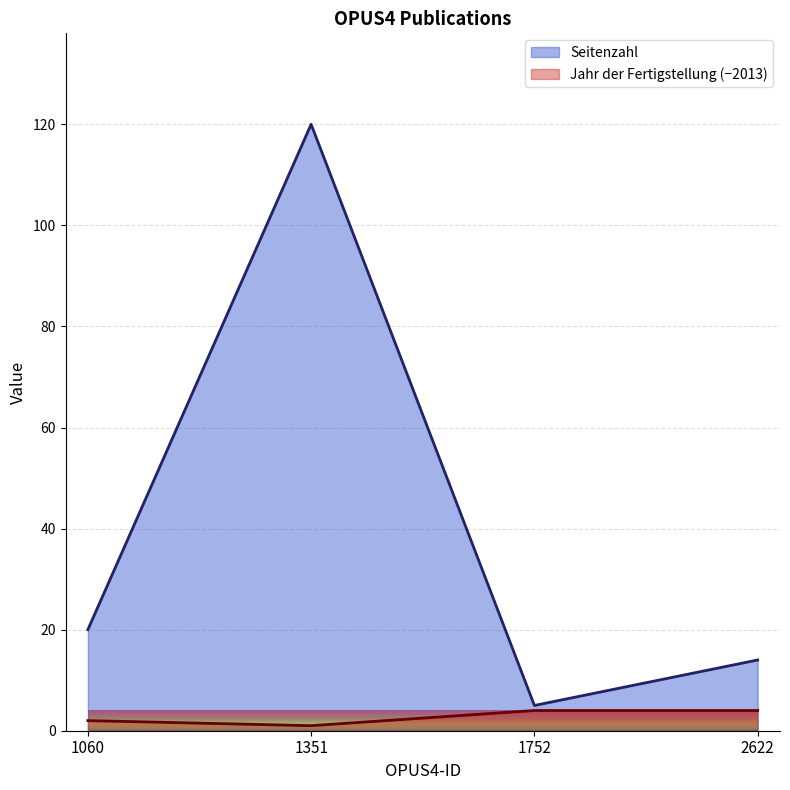

What is the average value of the Jahr der Fertigstellung series?

3